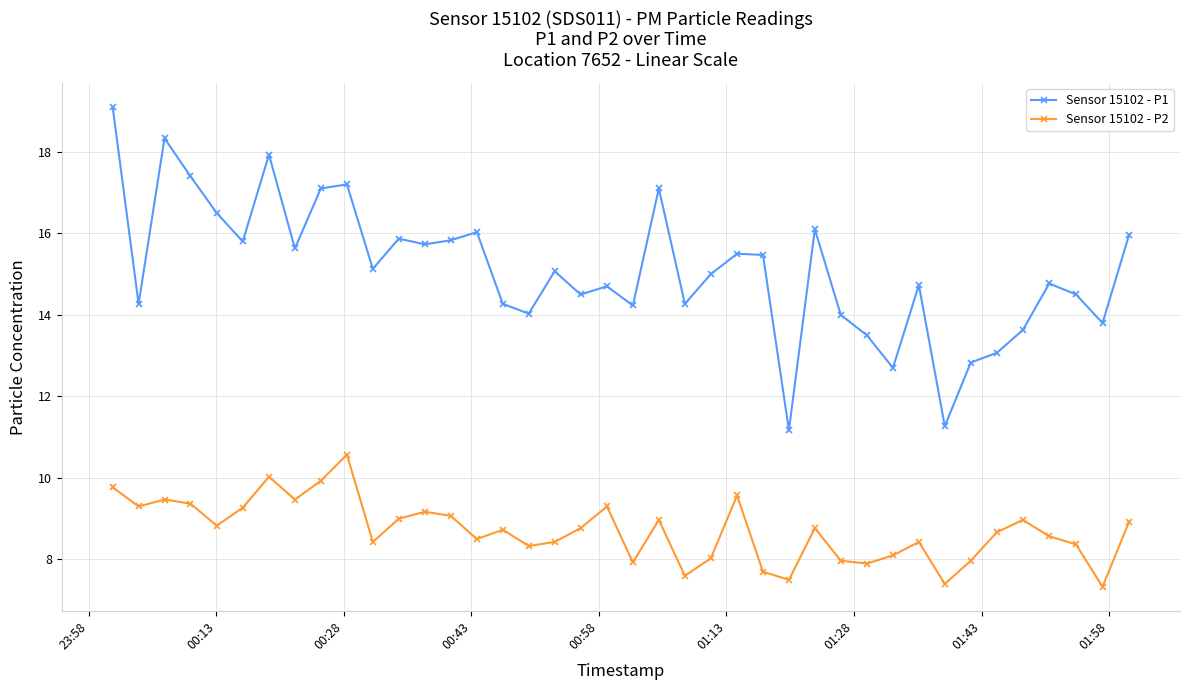

Rank the series by their maximum value, from highest to lowest.

Sensor 15102 - P1, Sensor 15102 - P2